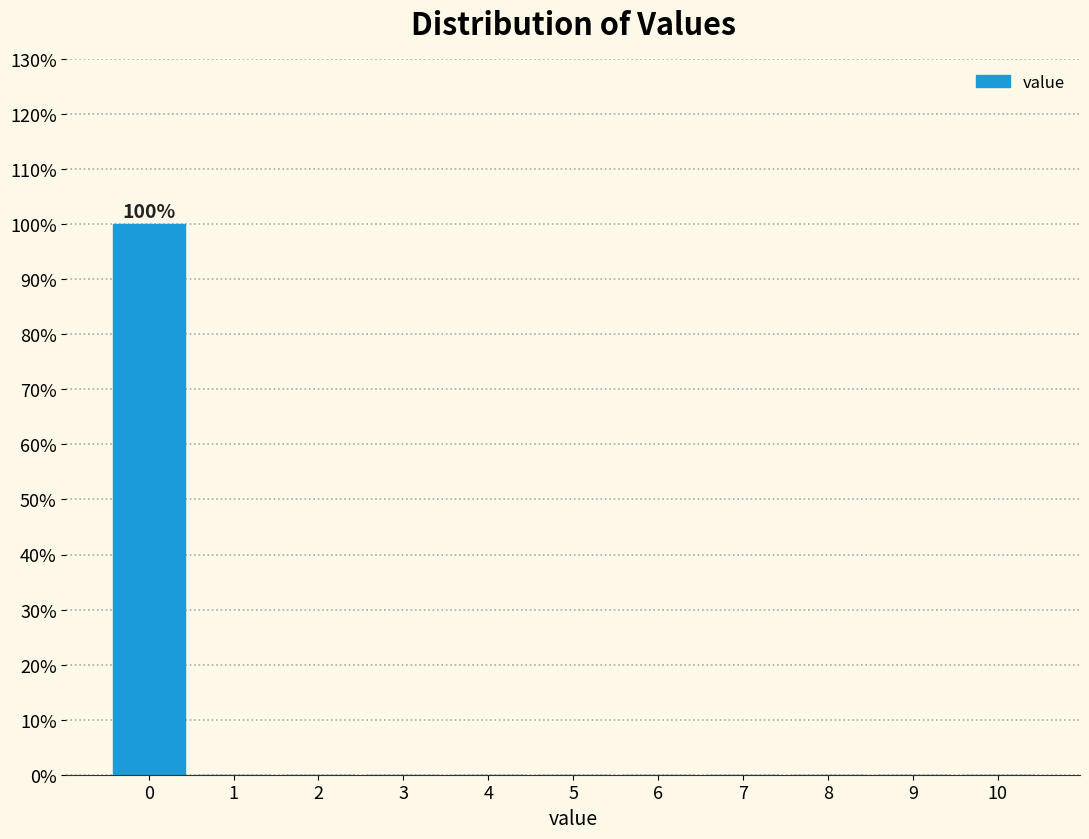

Which range on the x-axis has the tallest bar?

-0.5 to 0.5